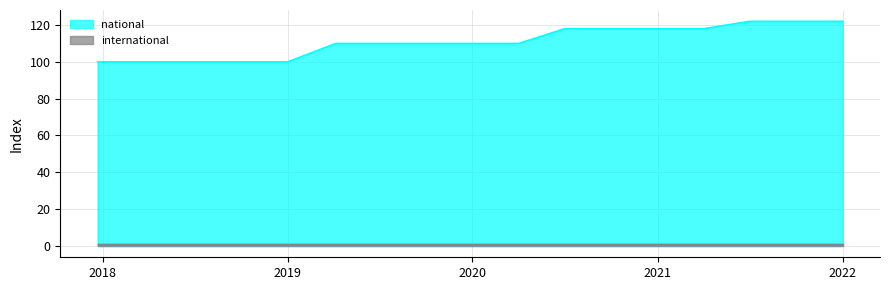

What is the label of the 3rd point from the left?

2018-07-11